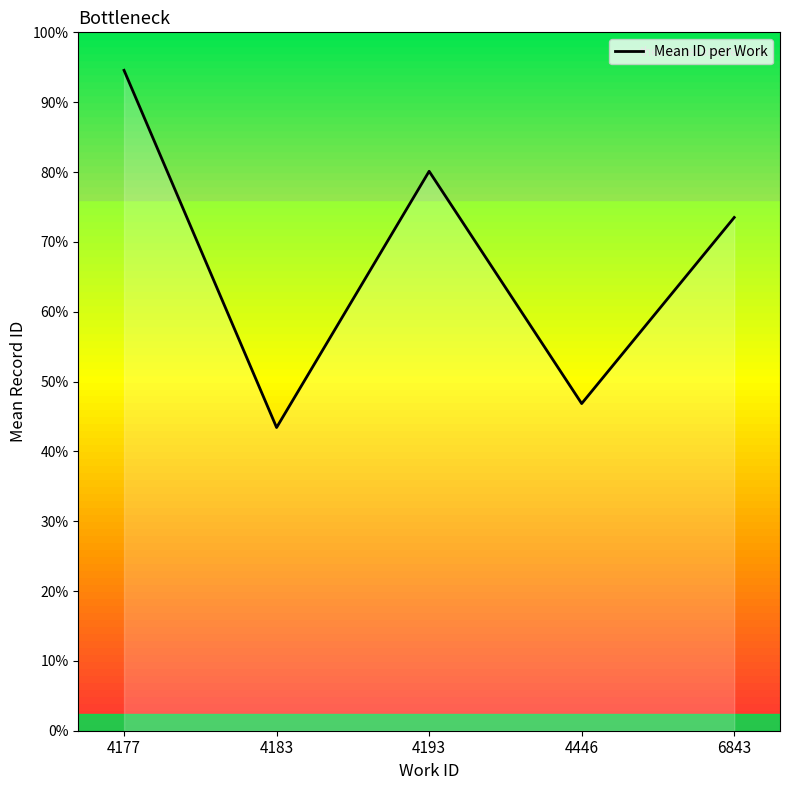

How many interior local valleys (lower than both neighbors) does the data have?

2